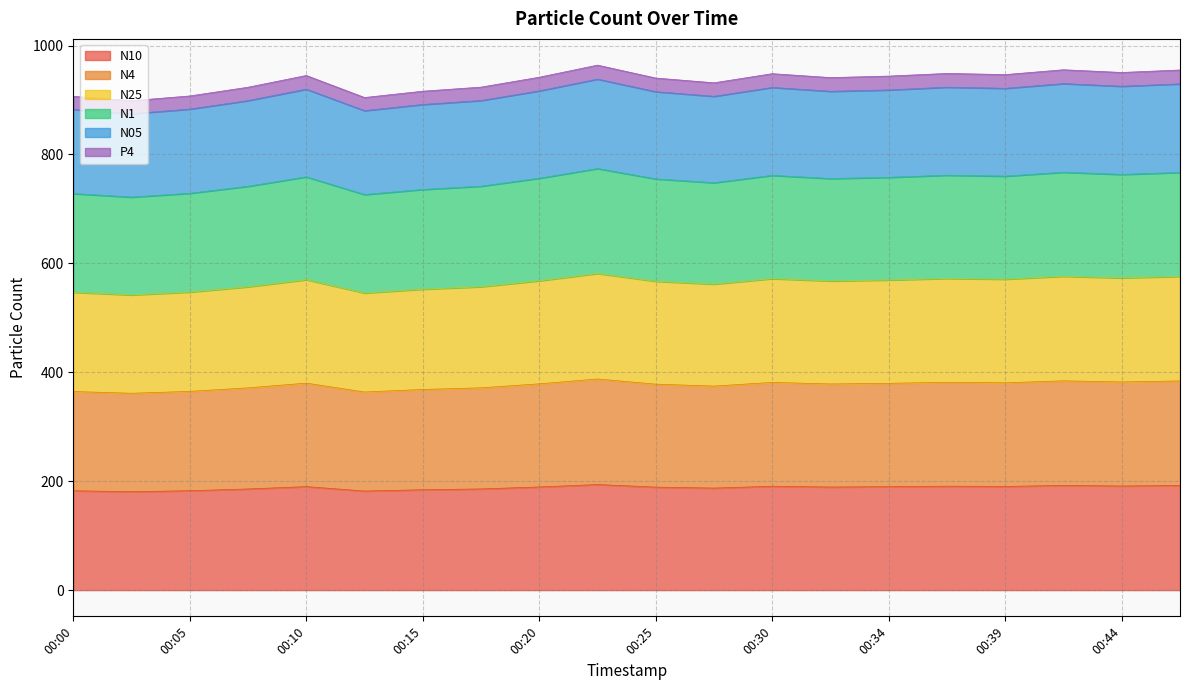

In P4, how many points are higher than both neighbors (excluding endpoints)?

5